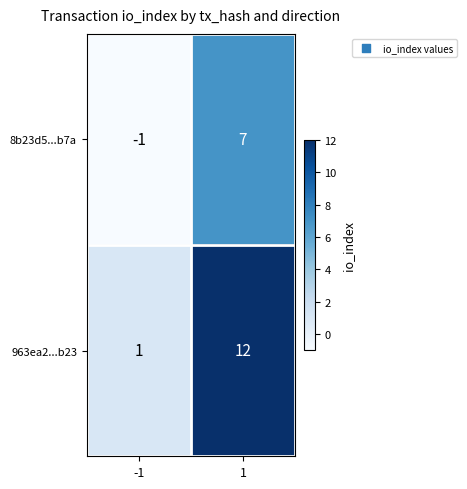

At -1, list the series in order from smallest to largest.

8b23d5...b7a, 963ea2...b23